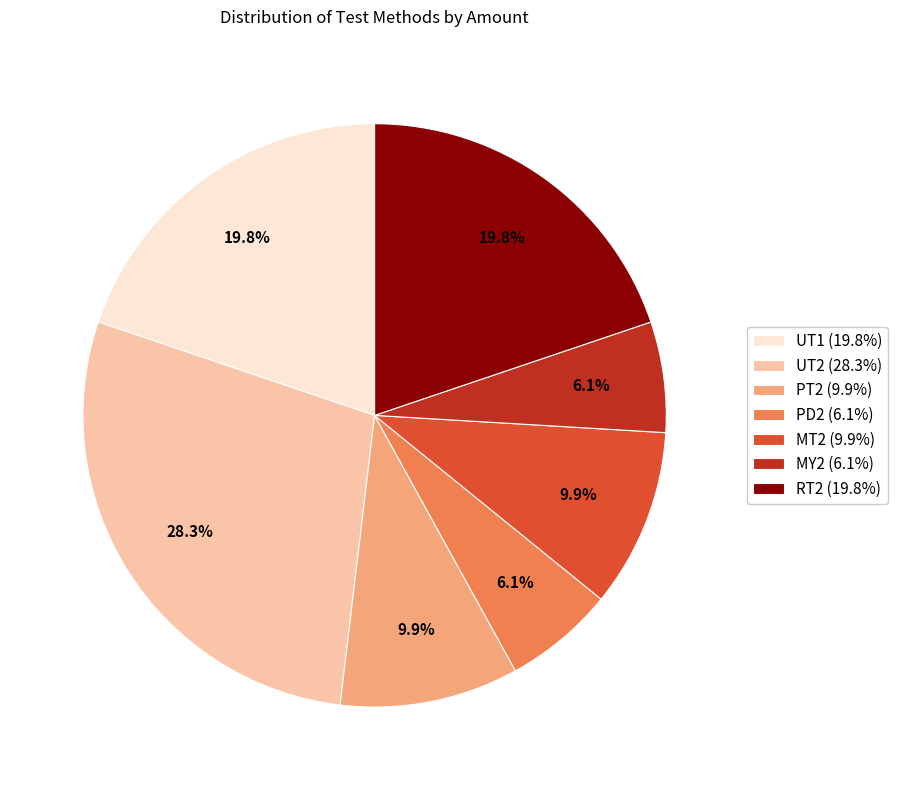

Count the number of slices in the pie.

7